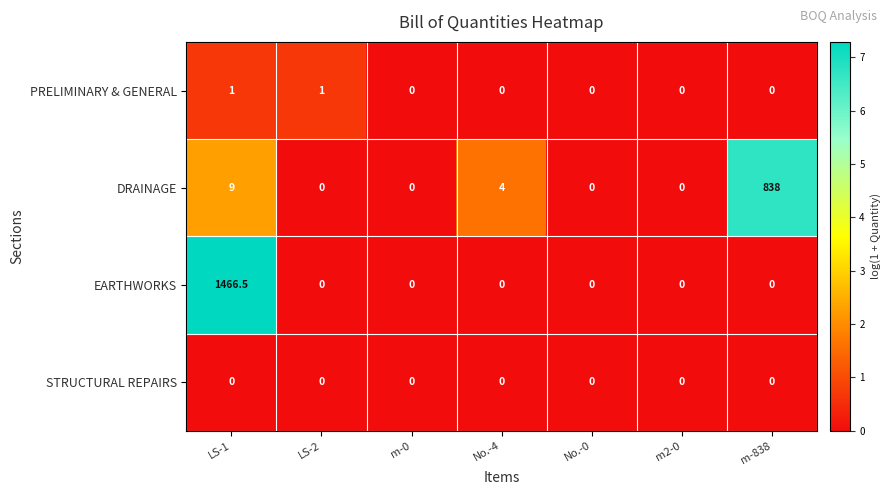

Reading left to right, transcribe all the data shown in this chart.

PRELIMINARY & GENERAL: 1.0	1.0	0.0	0.0	0.0	0.0	0.0
DRAINAGE: 9.0	0.0	0.0	4.0	0.0	0.0	838.0
EARTHWORKS: 1466.5	0.0	0.0	0.0	0.0	0.0	0.0
STRUCTURAL REPAIRS: 0.0	0.0	0.0	0.0	0.0	0.0	0.0